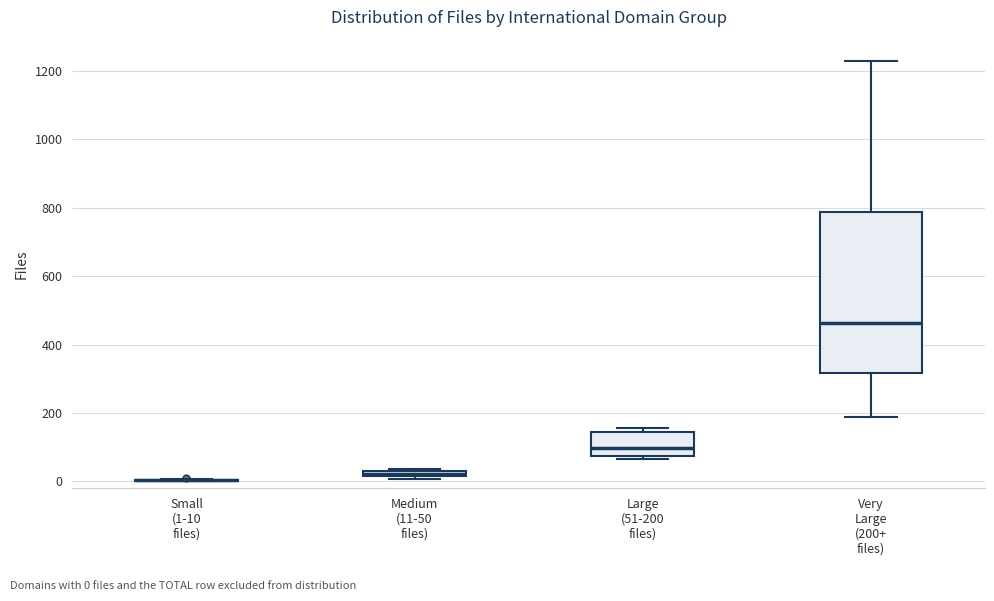

Which box is the tallest, from its lower edge to its upper edge?

Very Large (200+ files)